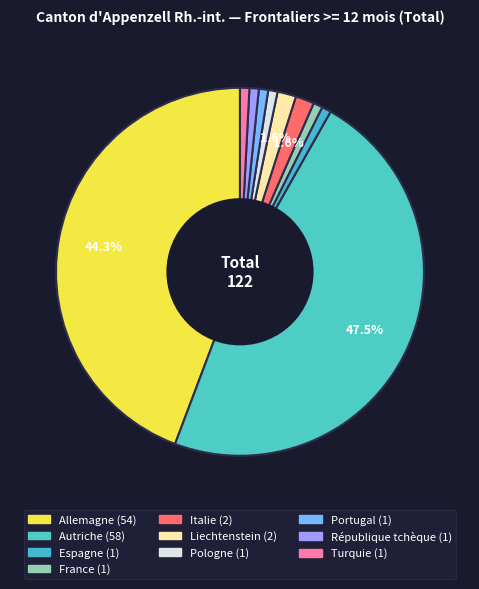

Which category has the biggest portion of the pie?

Autriche